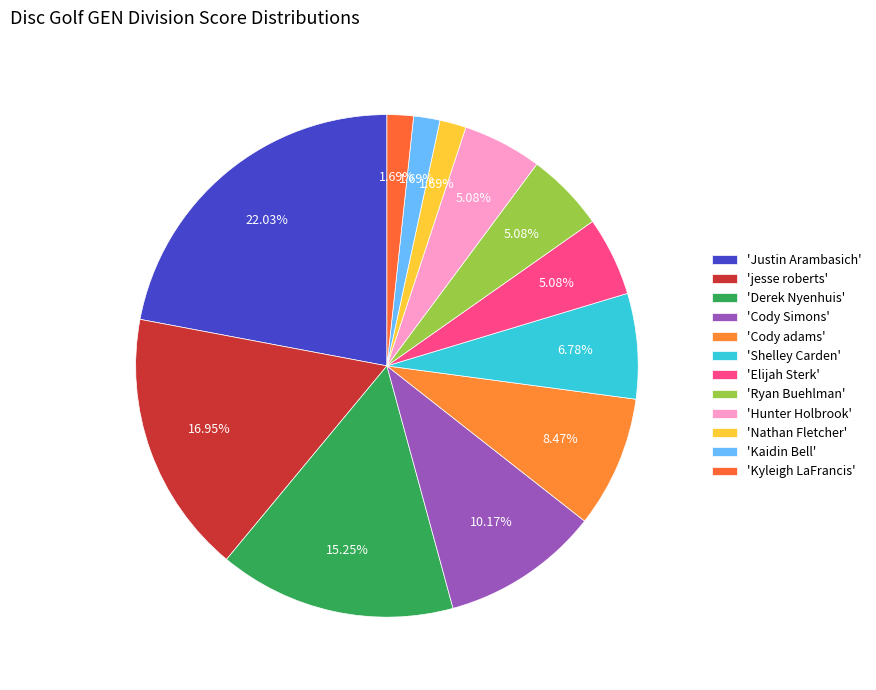

What is the smallest slice in the pie chart?

Nathan Fletcher